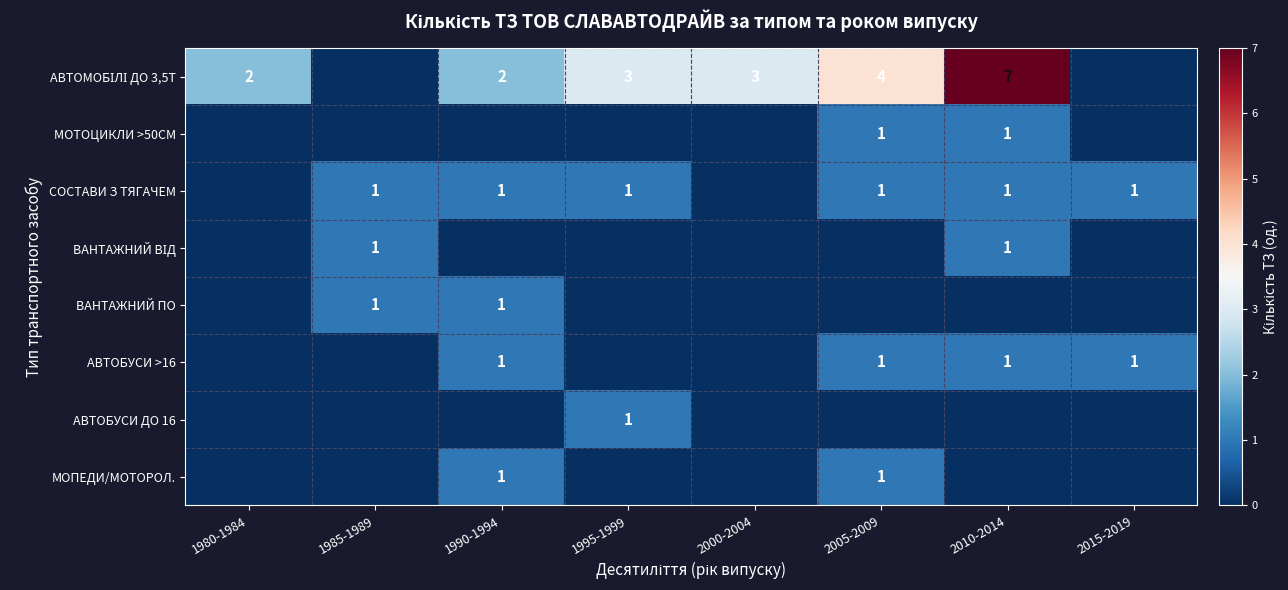

What is the total value across all series at 1980-1984?

2